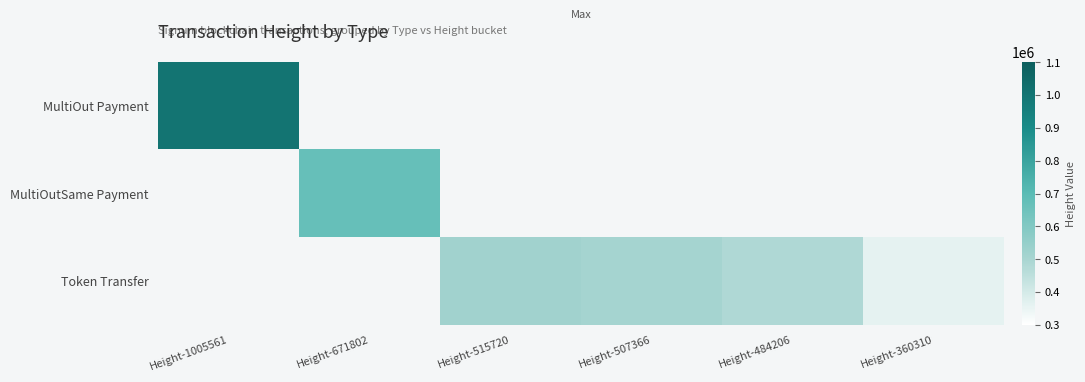

Is the value of MultiOutSame Payment at Height-360310 greater than the value of MultiOut Payment at Height-515720?

No